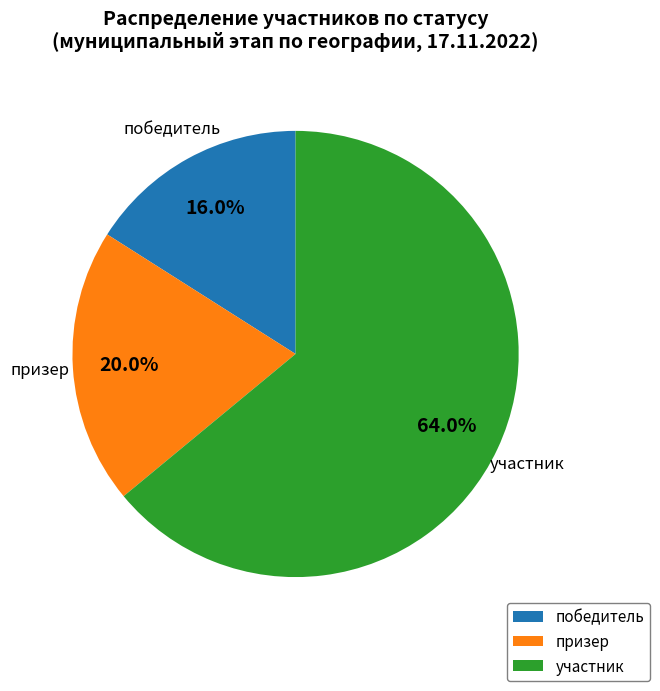

What is the largest slice in the pie chart?

участник